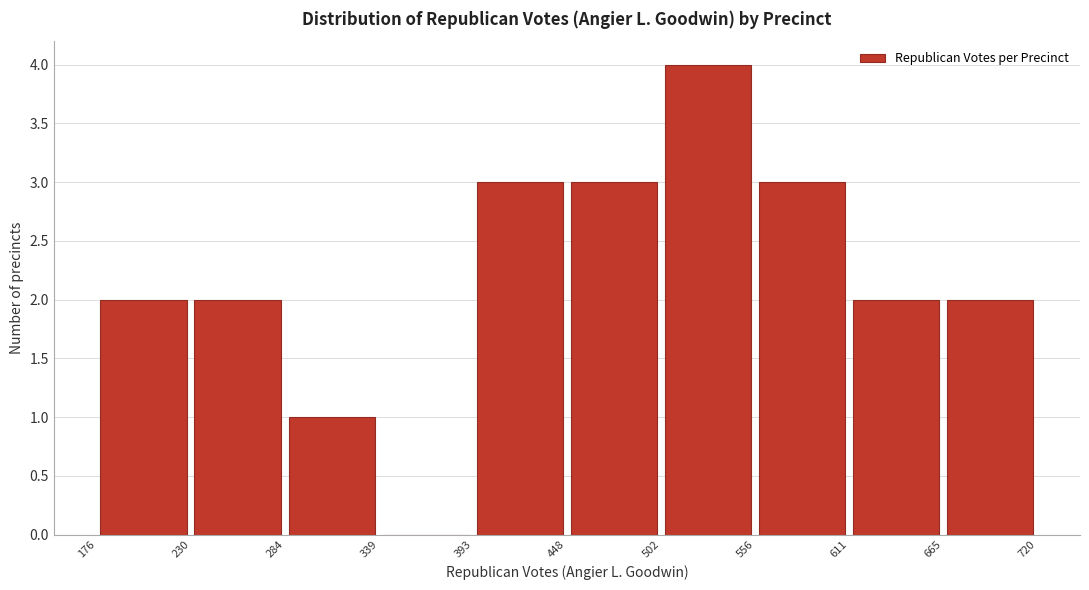

What is the height of the bar covering 611 to 665 on the x-axis? The values are not printed on the chart, so give them approximately, as read against the axis.

2